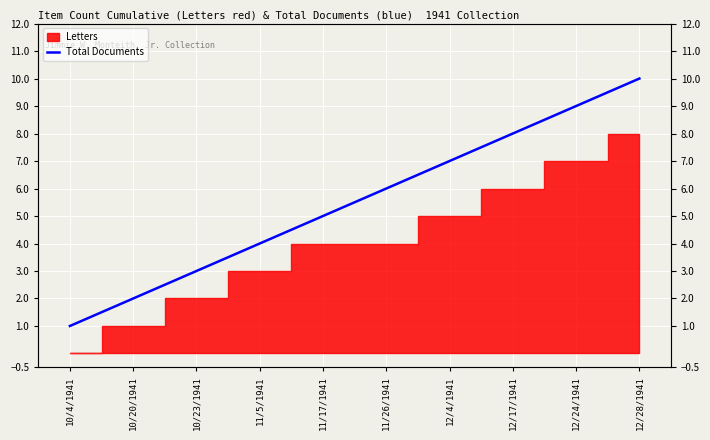

True or false: the data has more than 2 interior local peaks.

False